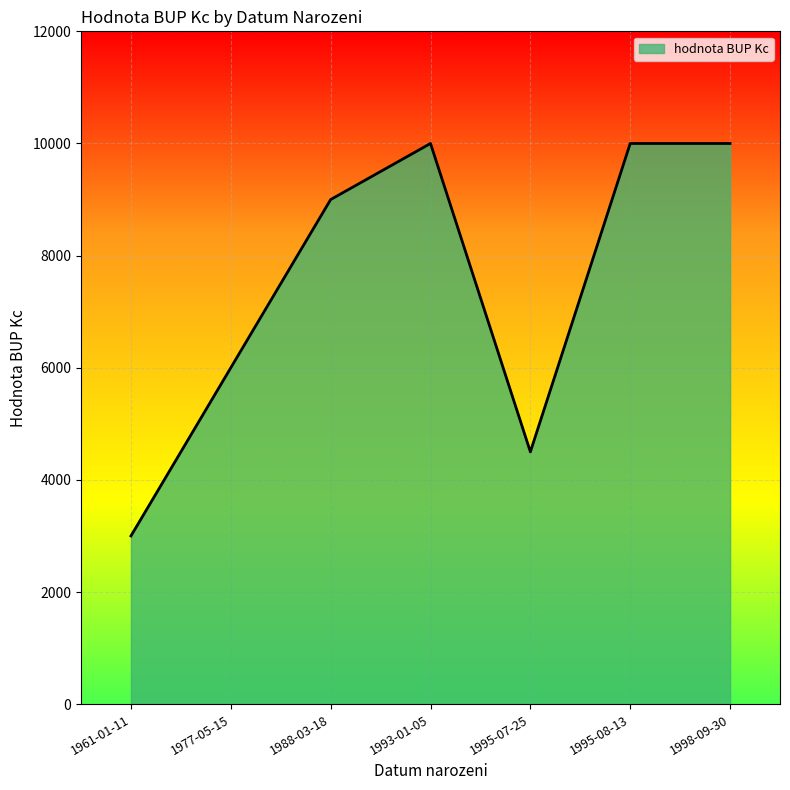

The value at 1993-01-05 is 15677. True or false?

False